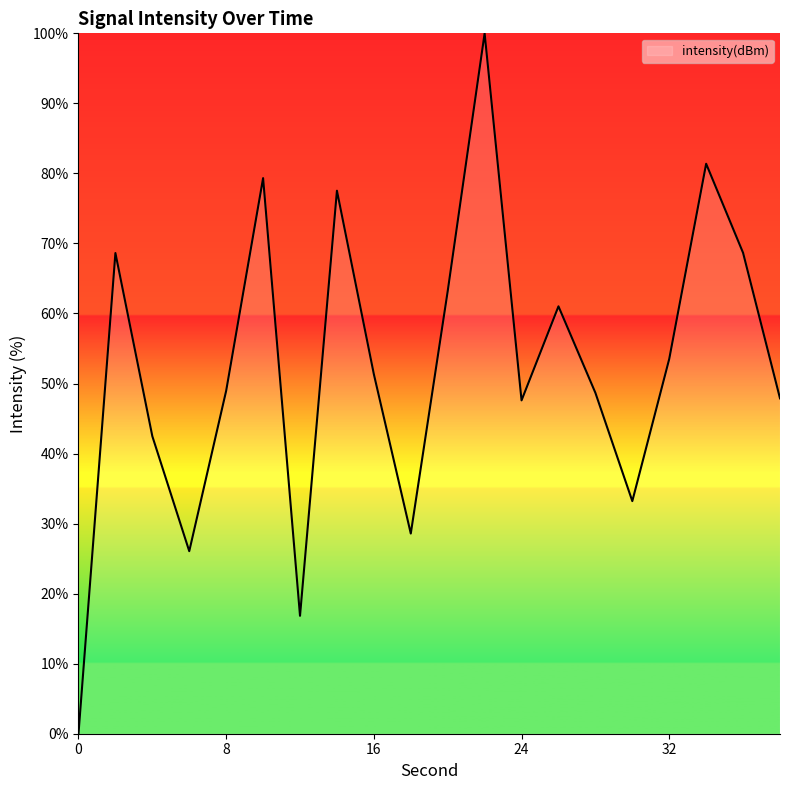

What is the maximum value shown in the chart?

100.0